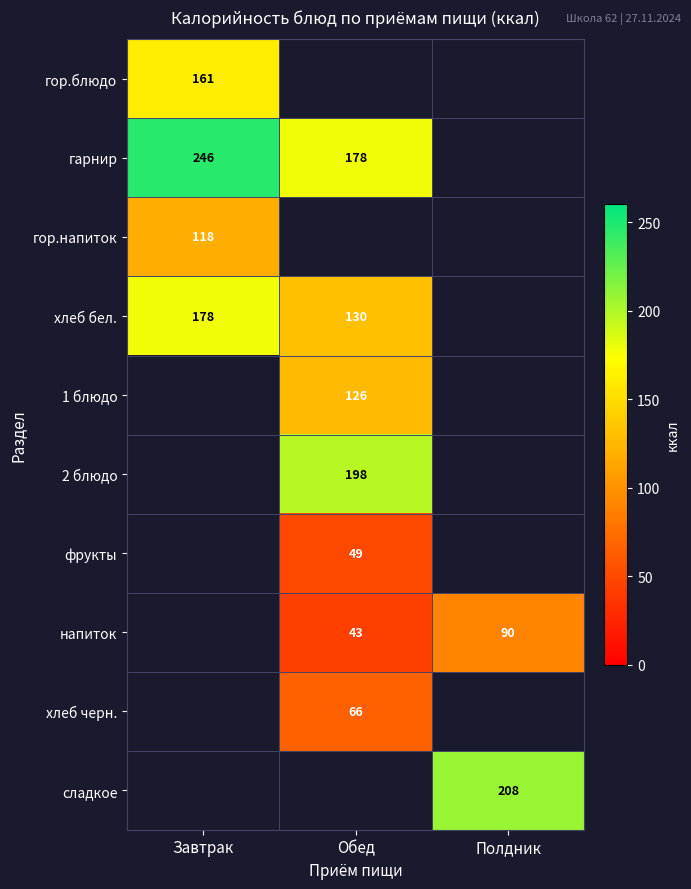

Which label corresponds to the largest value in the chart?

Завтрак